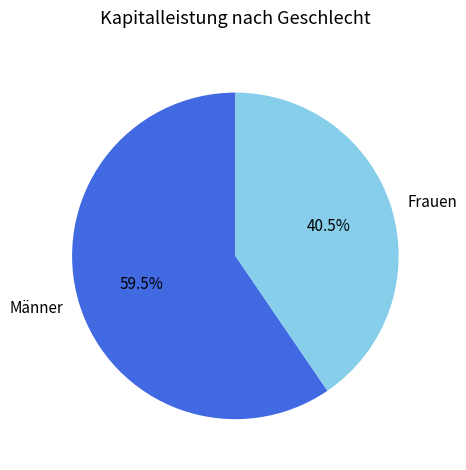

What percentage do Frauen and Männer together represent?

100.0%